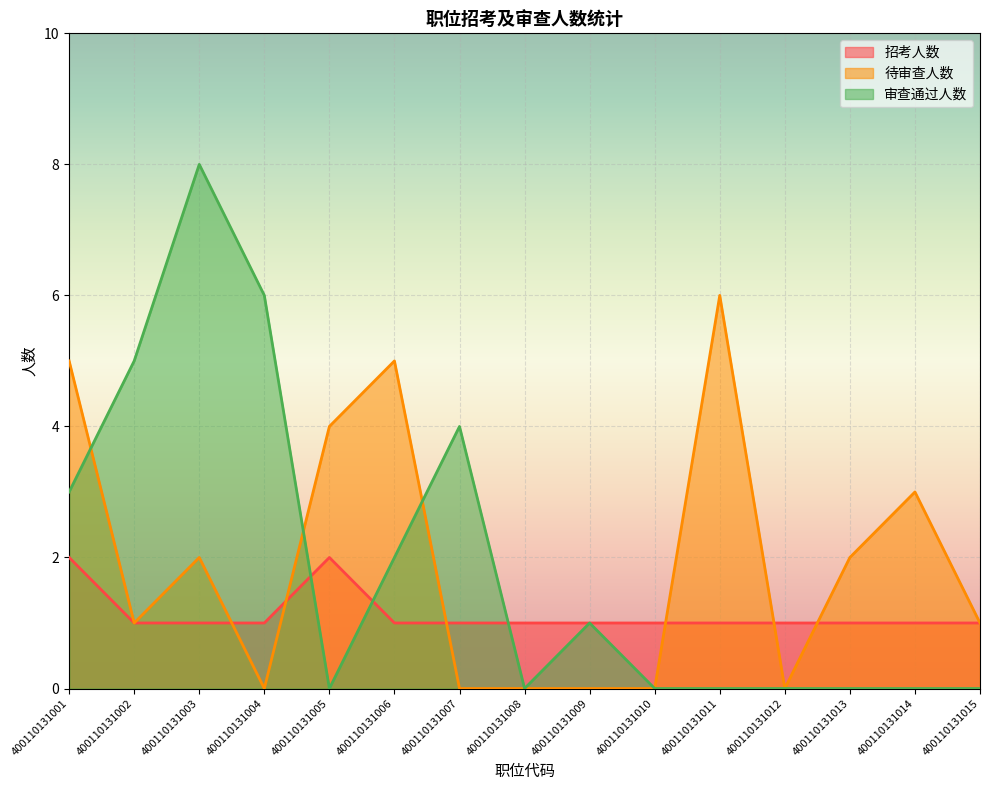

Which series has the largest range (max minus min)?

审查通过人数